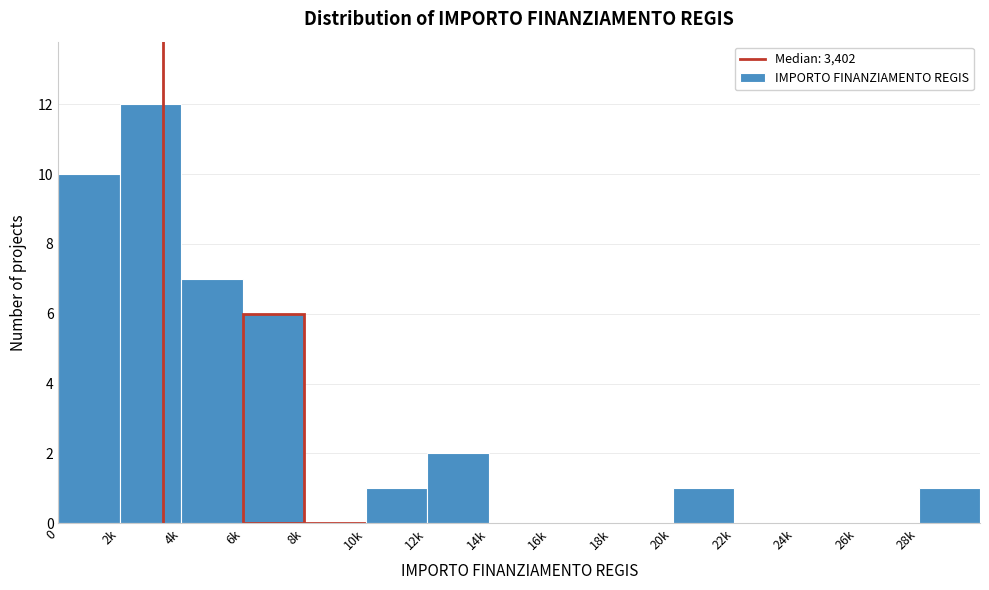

Reading left to right, extract all data points from this chart.

0=10	2k=12	4k=7	6k=6	8k=0	10k=1	12k=2	14k=0	16k=0	18k=0	20k=1	22k=0	24k=0	26k=0	28k=1